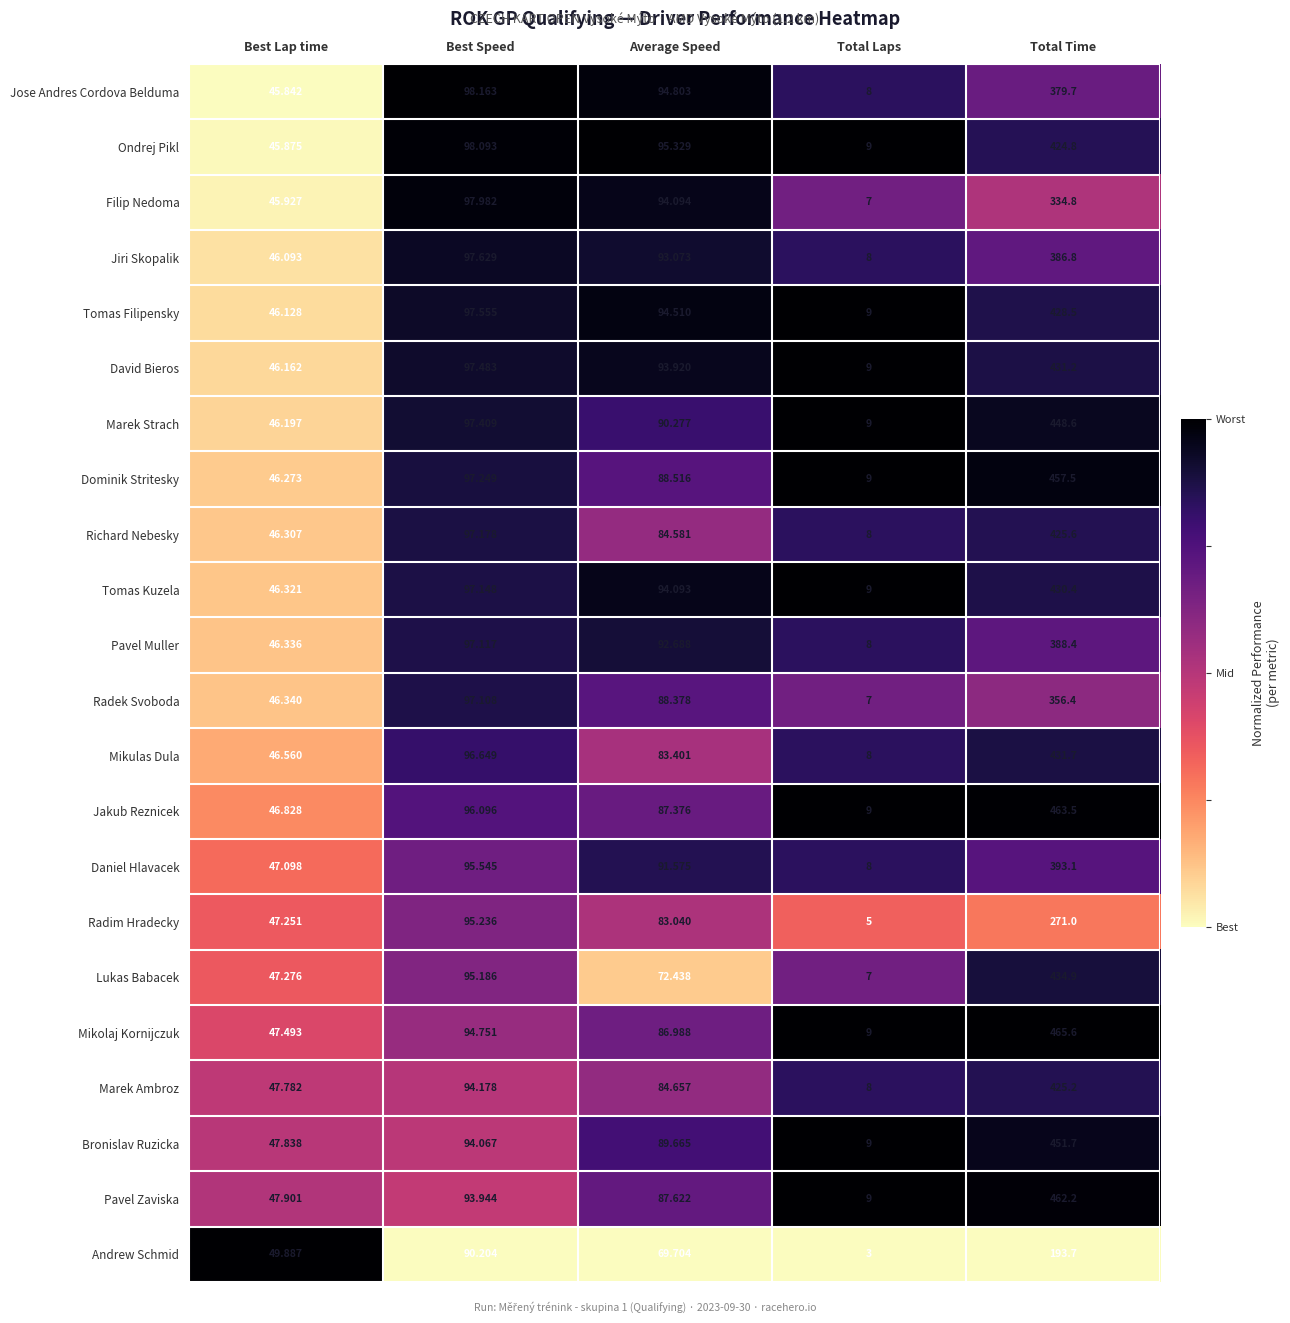

Between Best Speed and Total Laps, which series saw the biggest shift?

Filip Nedoma